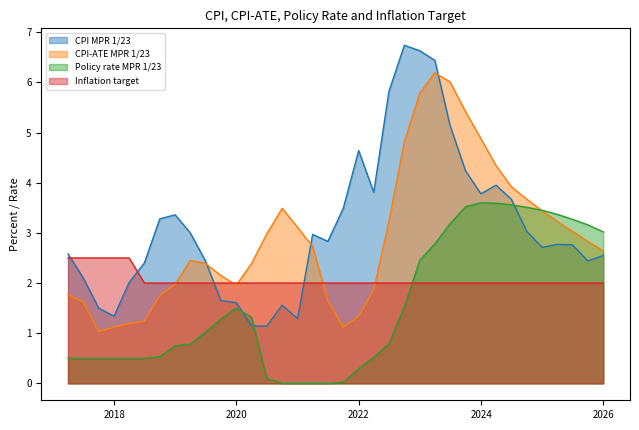

Which series has the largest total across all categories?

CPI MPR 1/23